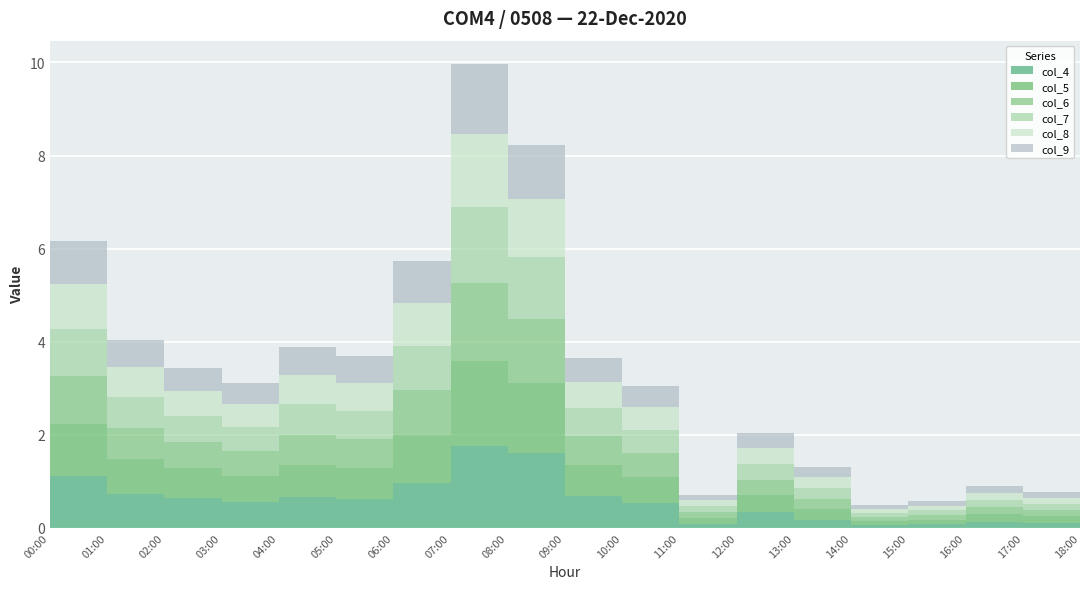

Reading left to right, what are all the values shown in this chart?

col_4: 00:00=0.9	01:00=1.1	02:00=0.7	03:00=0.7	04:00=0.6	05:00=0.7	06:00=0.6	07:00=1.0	08:00=1.8	09:00=1.6	10:00=0.7	11:00=0.5	12:00=0.1	13:00=0.3	14:00=0.2	15:00=0.1	16:00=0.1	17:00=0.1	18:00=0.1
col_5: 00:00=0.9	01:00=1.1	02:00=0.7	03:00=0.6	04:00=0.6	05:00=0.7	06:00=0.7	07:00=1.0	08:00=1.8	09:00=1.5	10:00=0.7	11:00=0.6	12:00=0.1	13:00=0.4	14:00=0.2	15:00=0.1	16:00=0.1	17:00=0.2	18:00=0.1
col_6: 00:00=0.9	01:00=1.0	02:00=0.7	03:00=0.6	04:00=0.5	05:00=0.7	06:00=0.6	07:00=1.0	08:00=1.7	09:00=1.4	10:00=0.6	11:00=0.5	12:00=0.1	13:00=0.3	14:00=0.2	15:00=0.1	16:00=0.1	17:00=0.2	18:00=0.1
col_7: 00:00=0.8	01:00=1.0	02:00=0.7	03:00=0.6	04:00=0.5	05:00=0.7	06:00=0.6	07:00=1.0	08:00=1.6	09:00=1.3	10:00=0.6	11:00=0.5	12:00=0.1	13:00=0.3	14:00=0.2	15:00=0.1	16:00=0.1	17:00=0.2	18:00=0.1
col_8: 00:00=0.8	01:00=1.0	02:00=0.6	03:00=0.5	04:00=0.5	05:00=0.6	06:00=0.6	07:00=0.9	08:00=1.6	09:00=1.2	10:00=0.6	11:00=0.5	12:00=0.1	13:00=0.3	14:00=0.2	15:00=0.1	16:00=0.1	17:00=0.1	18:00=0.1
col_9: 00:00=0.8	01:00=0.9	02:00=0.6	03:00=0.5	04:00=0.5	05:00=0.6	06:00=0.6	07:00=0.9	08:00=1.5	09:00=1.2	10:00=0.5	11:00=0.4	12:00=0.1	13:00=0.3	14:00=0.2	15:00=0.1	16:00=0.1	17:00=0.2	18:00=0.1